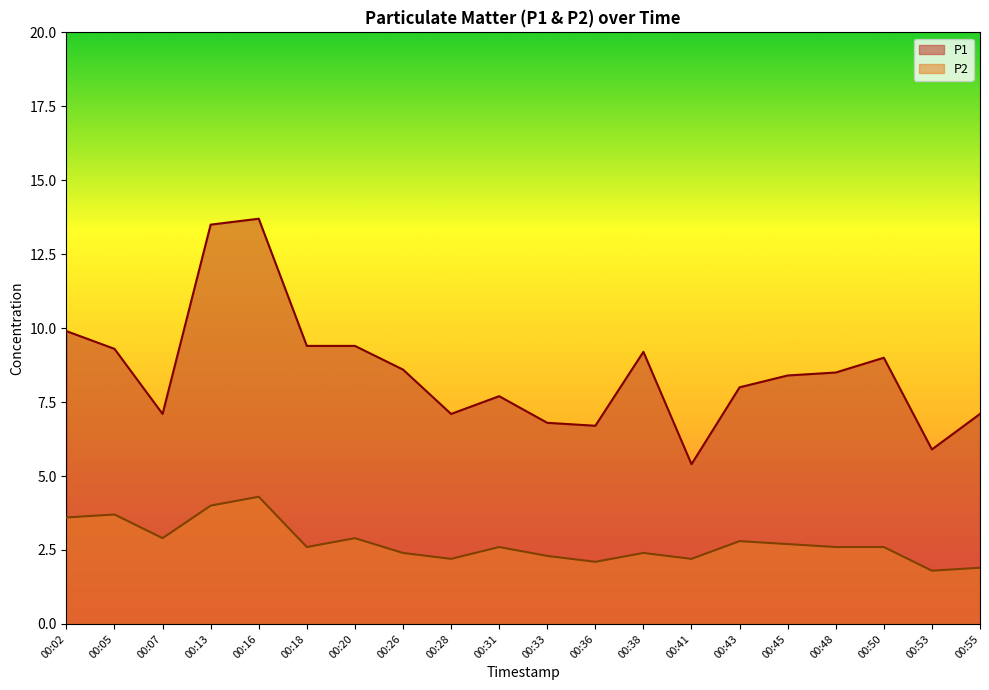

What is the sum of all P2 values?

54.6